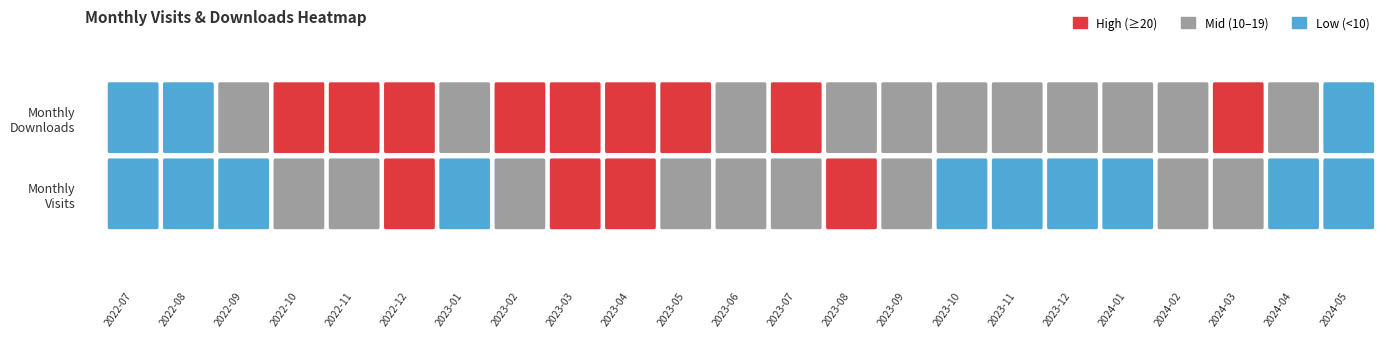

What is the difference between the highest and lowest values at 2023-12?

11